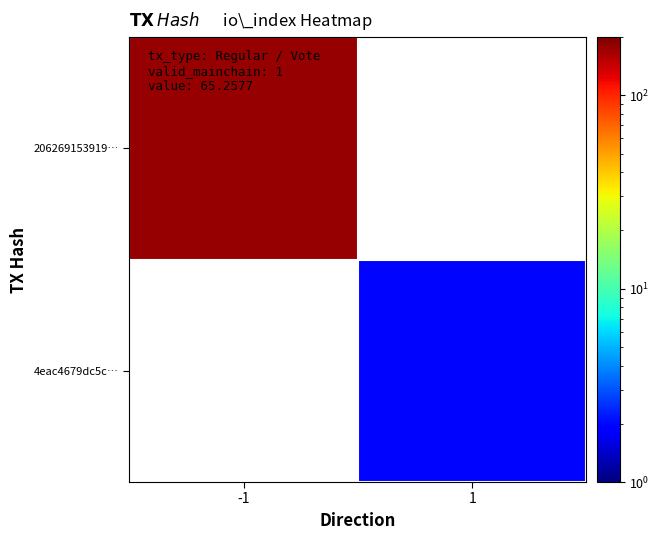

Which category has the lowest value in the 206269153919… series?

-1